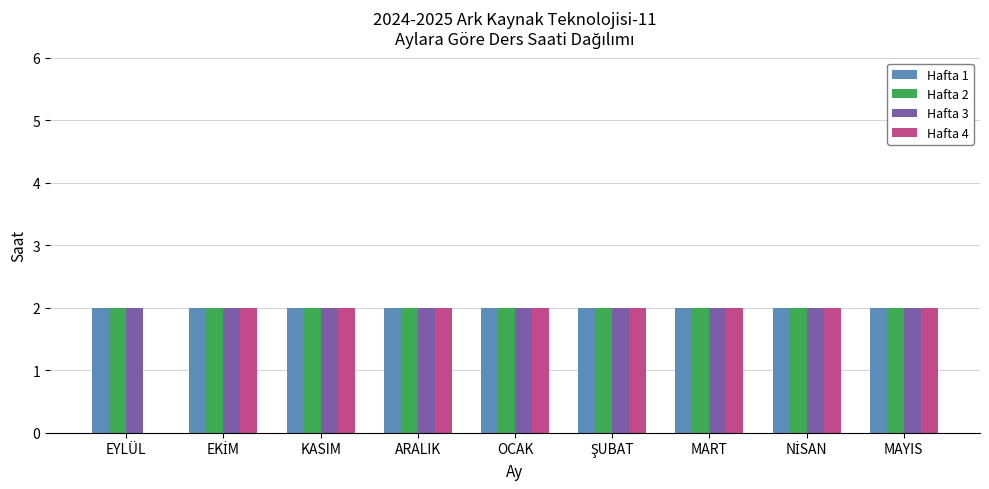

What is the sum of all Hafta 1 values?

18